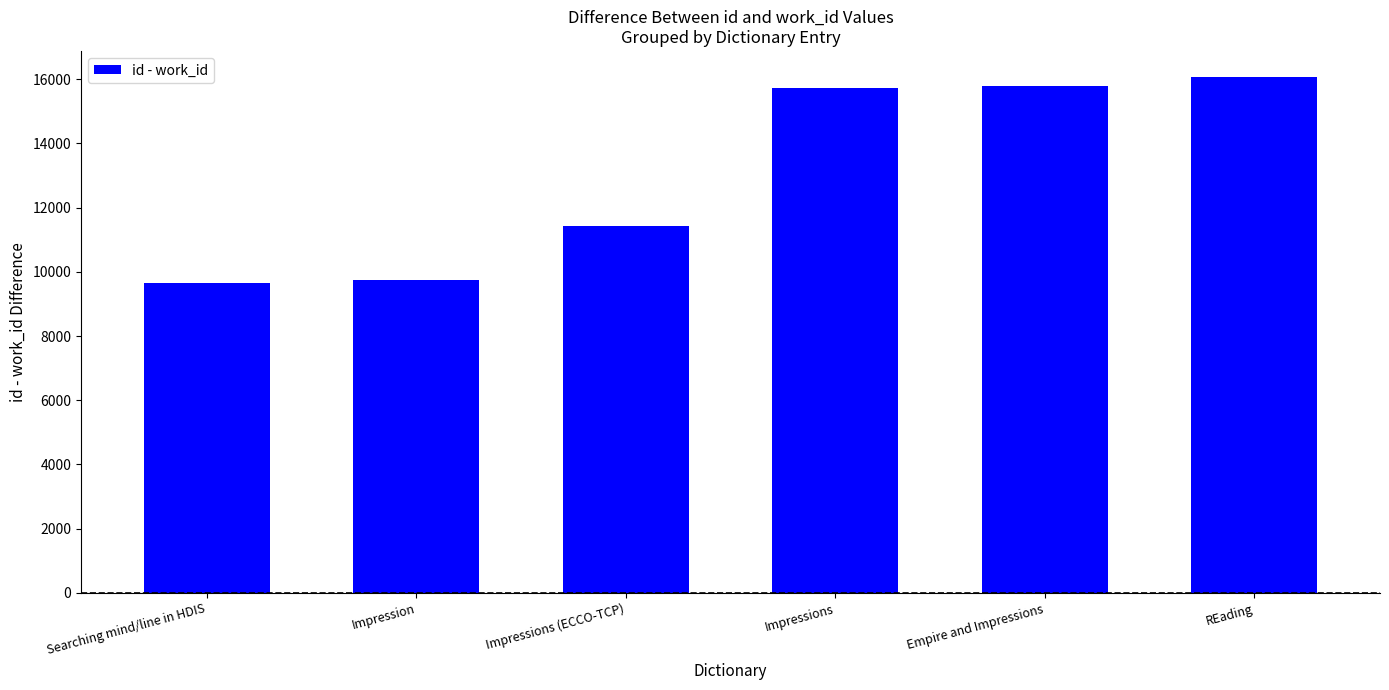

What is the ratio of the value at Impressions (ECCO-TCP) to the value at Searching mind/line in HDIS?

1.2